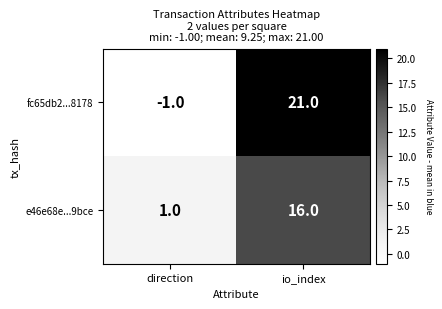

What is the sum of the e46e68e...9bce values at direction and io_index?

17